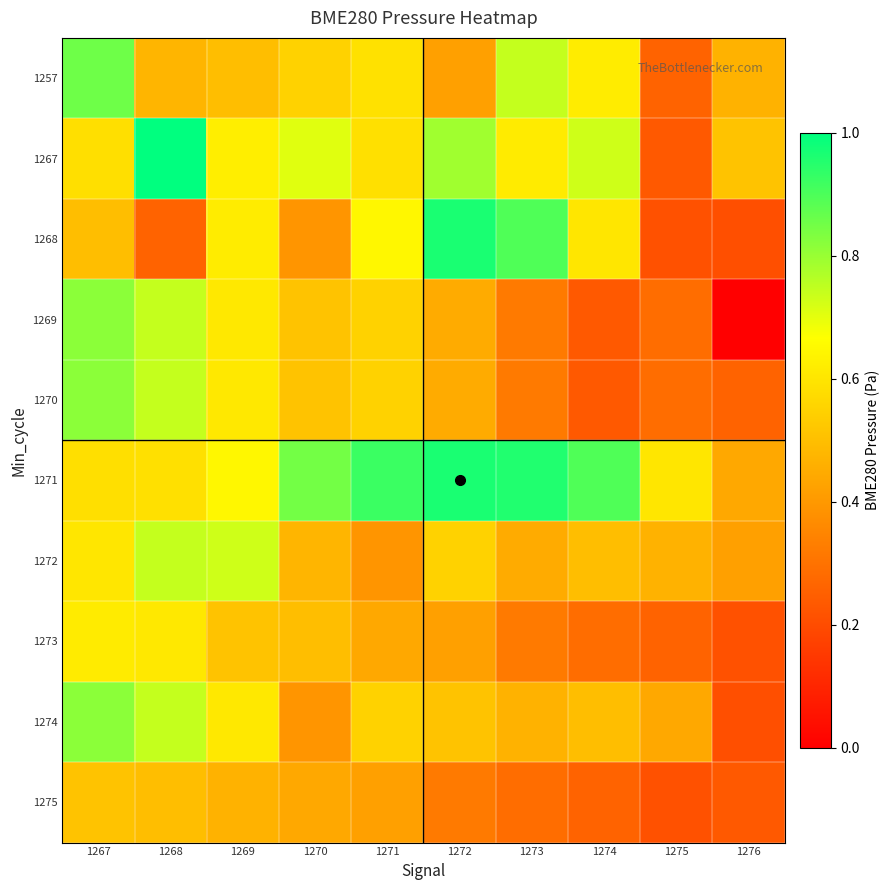

Reading left to right, list all the values displayed in this chart.

1257: 1267=0.9	1268=0.5	1269=0.5	1270=0.5	1271=0.6	1272=0.4	1273=0.7	1274=0.6	1275=0.3	1276=0.5
1267: 1267=0.6	1268=1.0	1269=0.6	1270=0.7	1271=0.6	1272=0.8	1273=0.6	1274=0.7	1275=0.2	1276=0.5
1268: 1267=0.5	1268=0.3	1269=0.6	1270=0.4	1271=0.6	1272=1.0	1273=0.9	1274=0.6	1275=0.2	1276=0.2
1269: 1267=0.8	1268=0.7	1269=0.6	1270=0.5	1271=0.5	1272=0.4	1273=0.3	1274=0.2	1275=0.3	1276=0.0
1270: 1267=0.8	1268=0.7	1269=0.6	1270=0.5	1271=0.5	1272=0.4	1273=0.3	1274=0.2	1275=0.3	1276=0.3
1271: 1267=0.6	1268=0.6	1269=0.6	1270=0.8	1271=0.9	1272=1.0	1273=1.0	1274=0.9	1275=0.6	1276=0.4
1272: 1267=0.6	1268=0.7	1269=0.7	1270=0.5	1271=0.4	1272=0.5	1273=0.4	1274=0.5	1275=0.5	1276=0.4
1273: 1267=0.6	1268=0.6	1269=0.5	1270=0.5	1271=0.4	1272=0.4	1273=0.3	1274=0.3	1275=0.3	1276=0.2
1274: 1267=0.8	1268=0.7	1269=0.6	1270=0.4	1271=0.5	1272=0.5	1273=0.5	1274=0.5	1275=0.4	1276=0.2
1275: 1267=0.5	1268=0.5	1269=0.5	1270=0.4	1271=0.4	1272=0.3	1273=0.3	1274=0.3	1275=0.2	1276=0.2